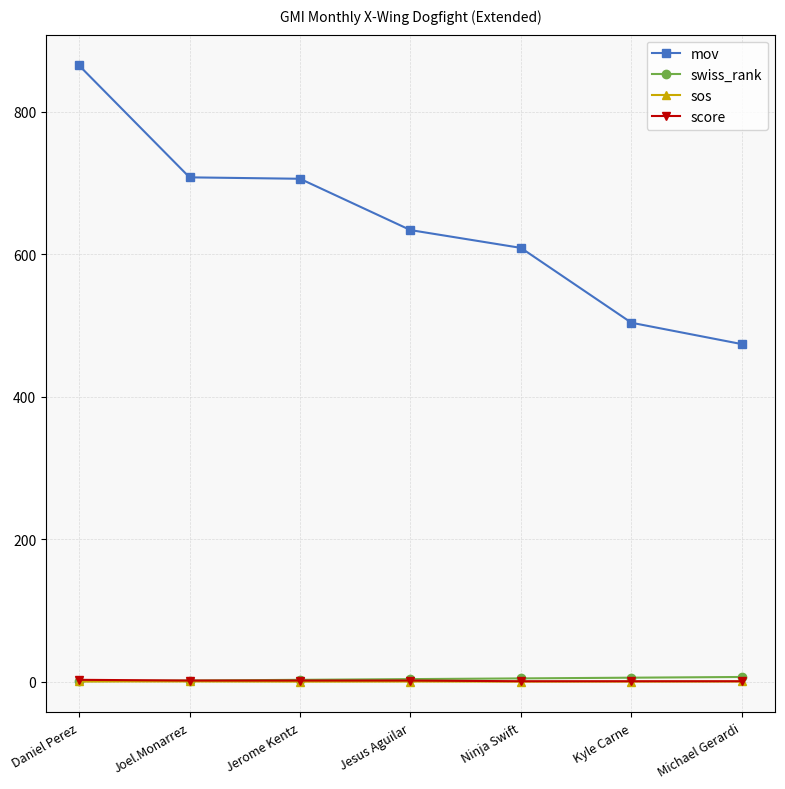

What is the greatest value displayed?

865.0